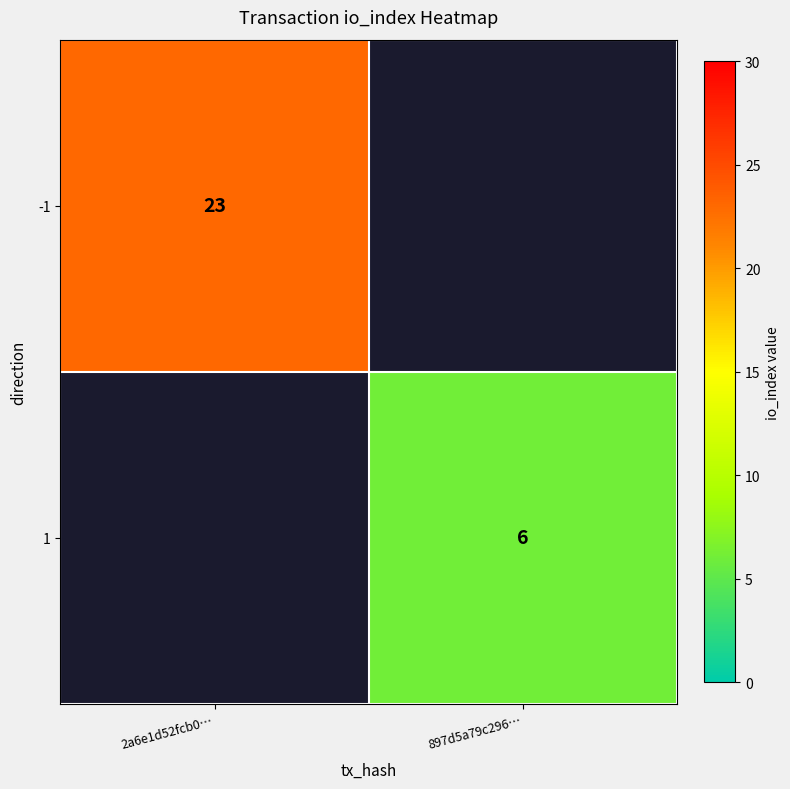

The value of -1 at 2a6e1d52fcb0… is 34. True or false?

False